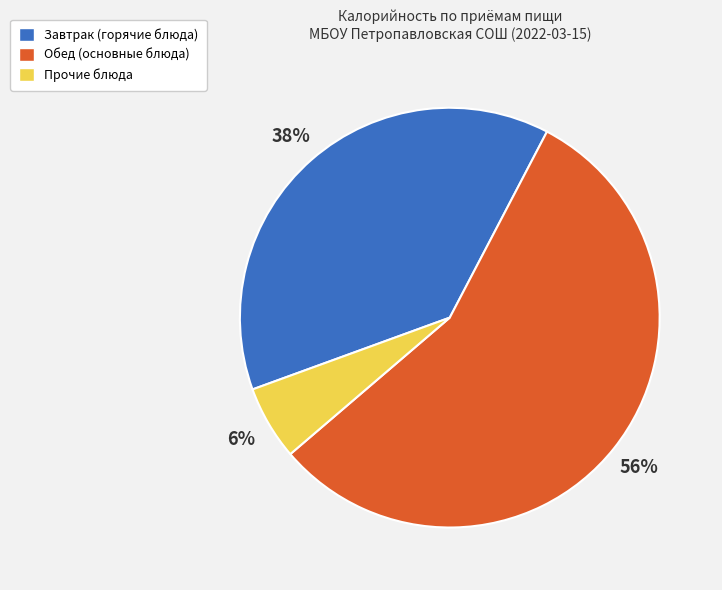

What percentage is the Завтрак (горячие блюда) slice, to the nearest percent?

38%